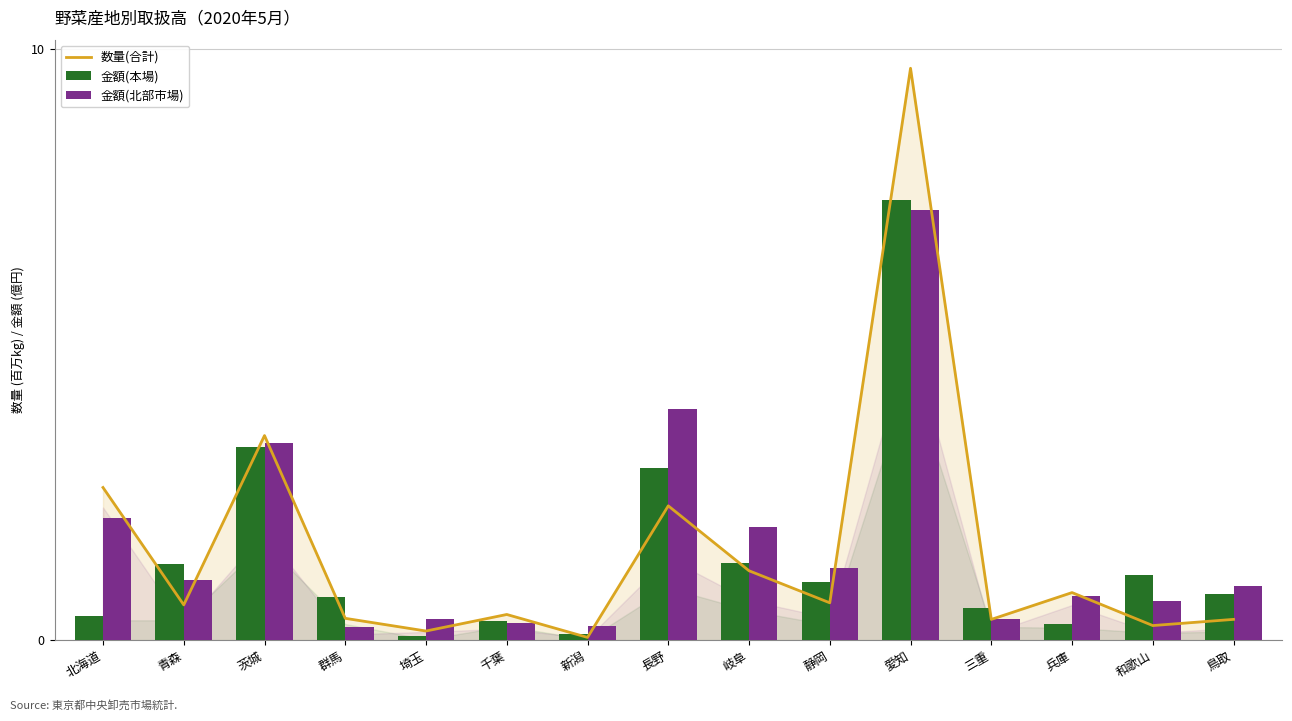

What is the value of the 数量(合計) bar at the 9th from the left?

1.2